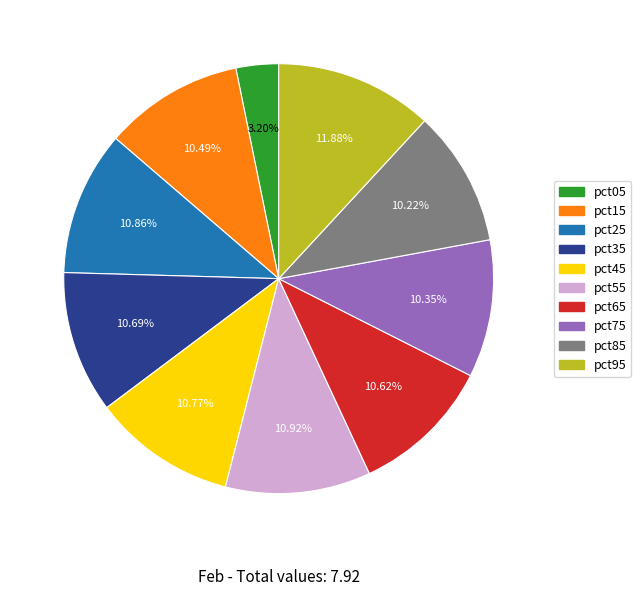

To the nearest percent, what is the combined percentage of pct75 and pct85?

21%